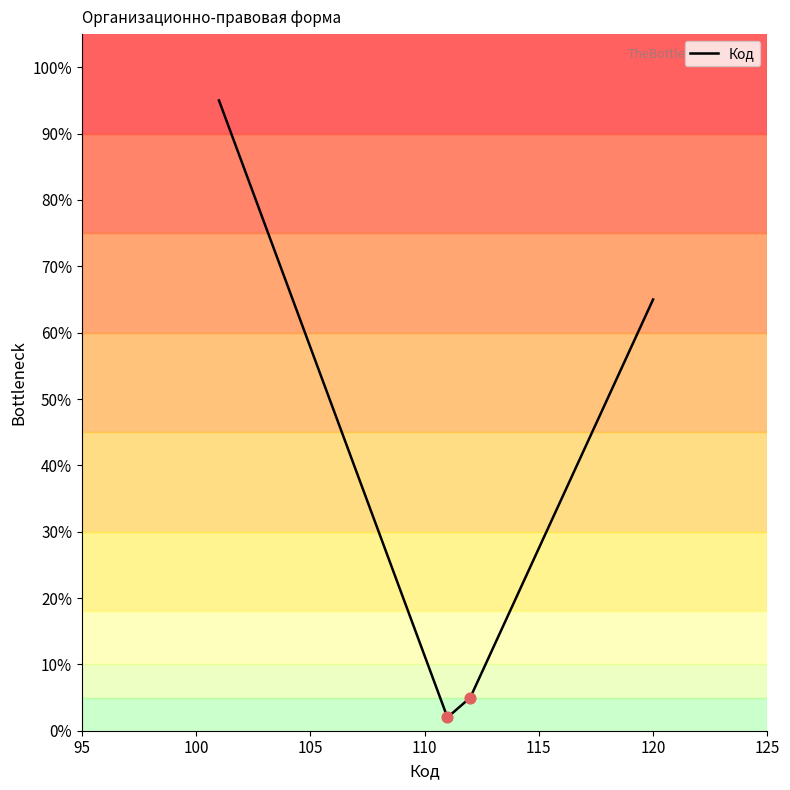

What is the difference between the maximum and minimum values?

93.0